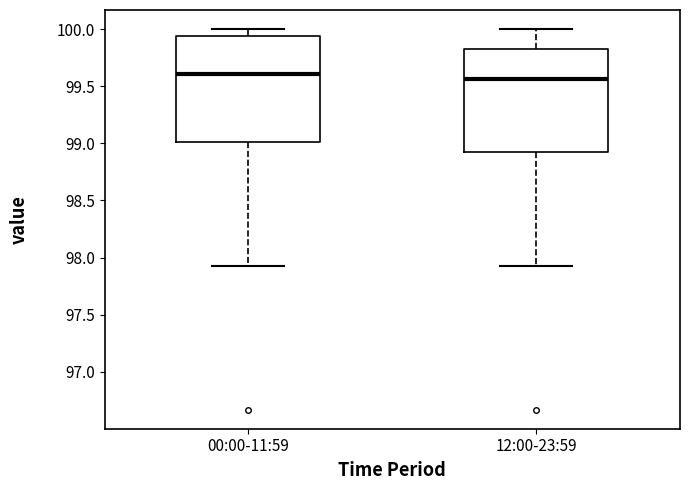

Where does the upper whisker of the box for 12:00-23:59 end on the y-axis? The values are not printed on the chart, so give them approximately, as read against the axis.

100.00